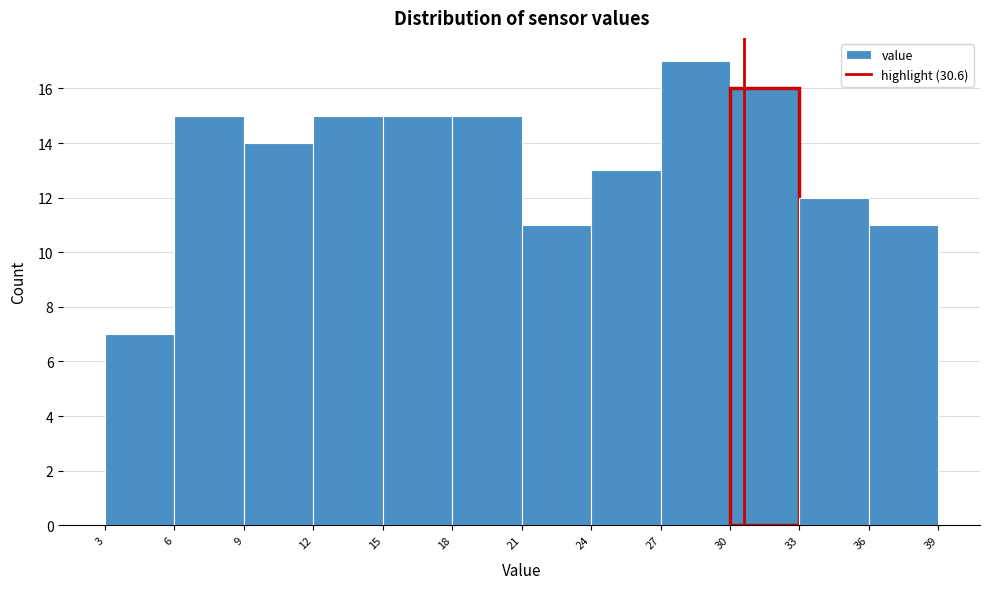

Reading left to right, list every bar in this chart as the range it spans on the x-axis followed by its height. The values are not printed on the chart, so give them approximately, as read against the axis.

3 to 6: 7
6 to 9: 15
9 to 12: 14
12 to 15: 15
15 to 18: 15
18 to 21: 15
21 to 24: 11
24 to 27: 13
27 to 30: 17
30 to 33: 16
33 to 36: 12
36 to 39: 11